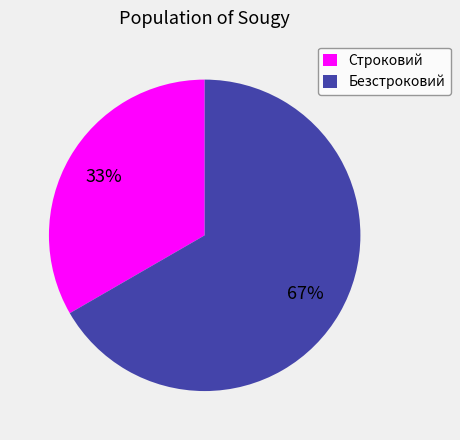

What is the ratio of the value at Строковий to the value at Безстроковий?

0.5